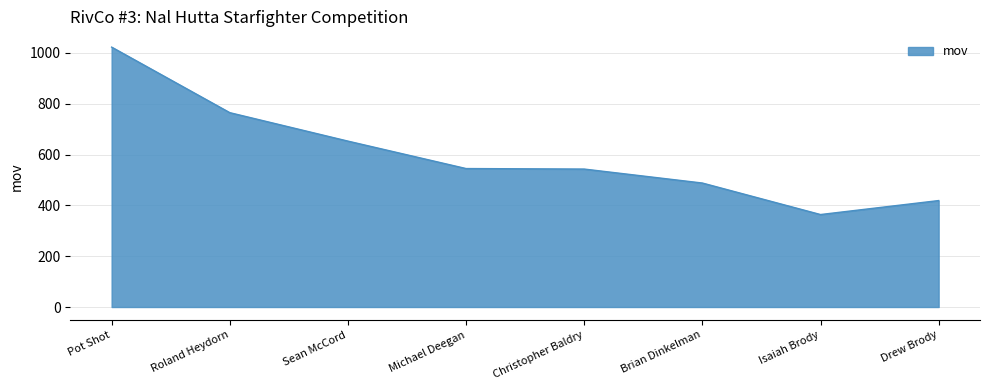

What value does the data have at Michael Deegan, to the nearest 100?

500